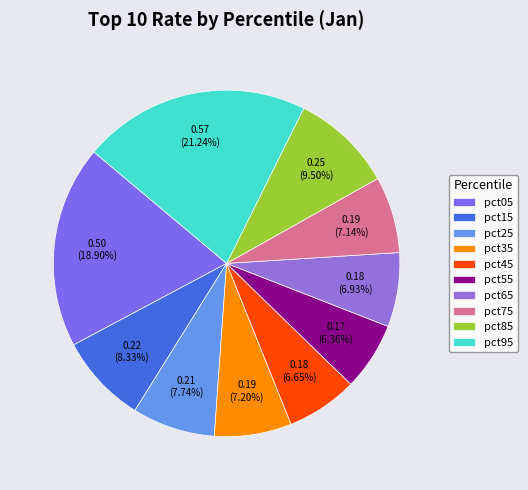

How many segments does this pie chart have?

10